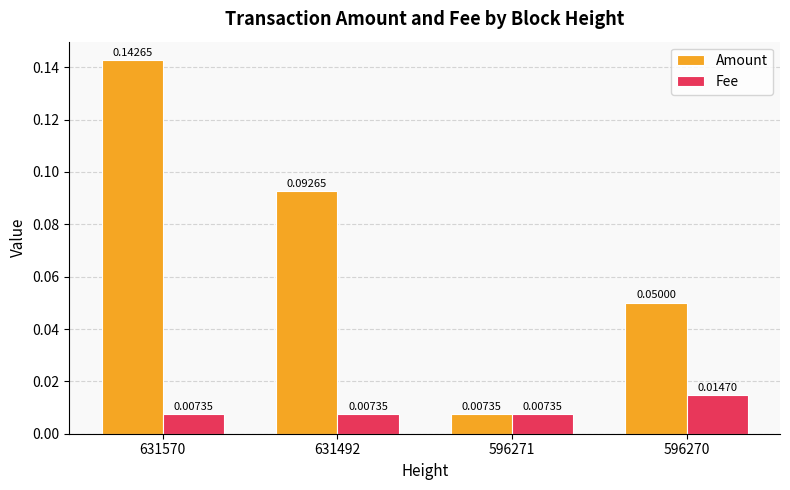

List the labels in order of Amount value, largest first.

631570, 631492, 596270, 596271